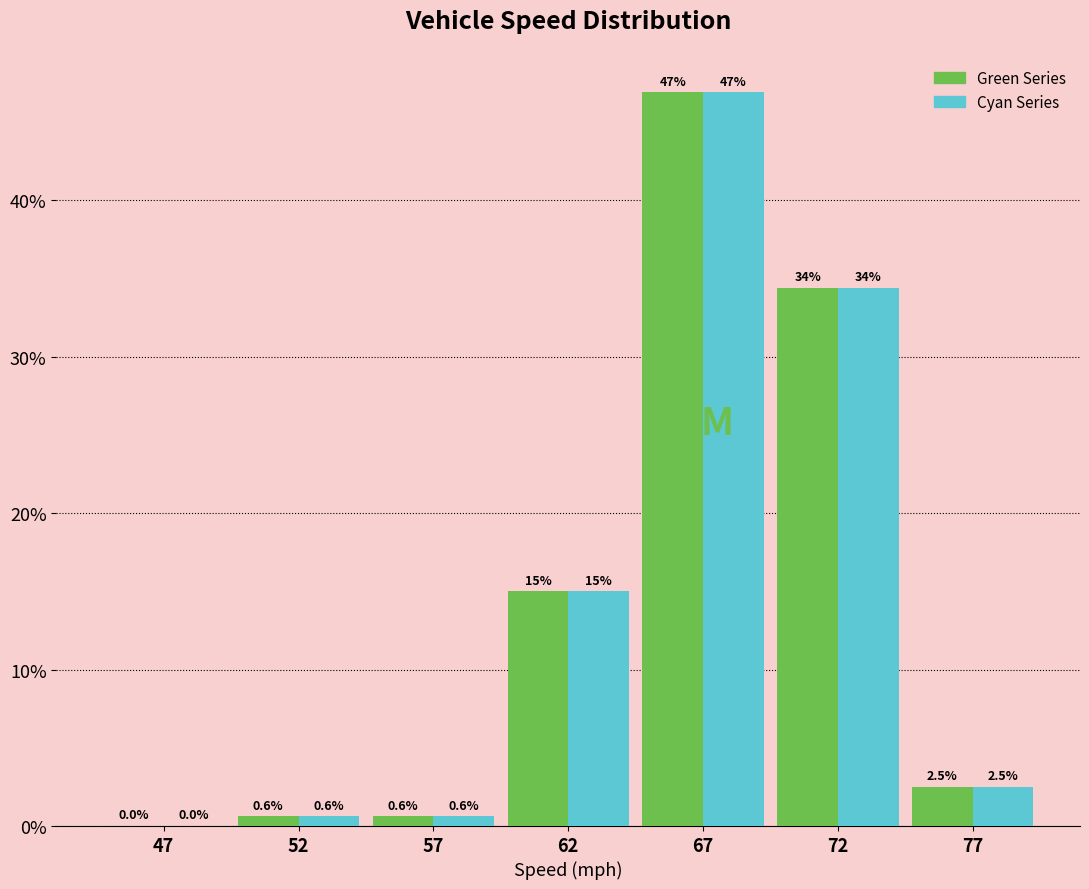

At which category is the sum across all series the highest?

67